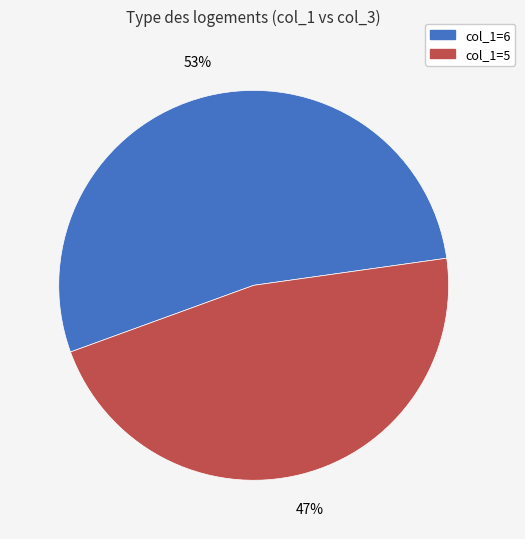

Which category has the smallest portion of the pie?

col_1=5